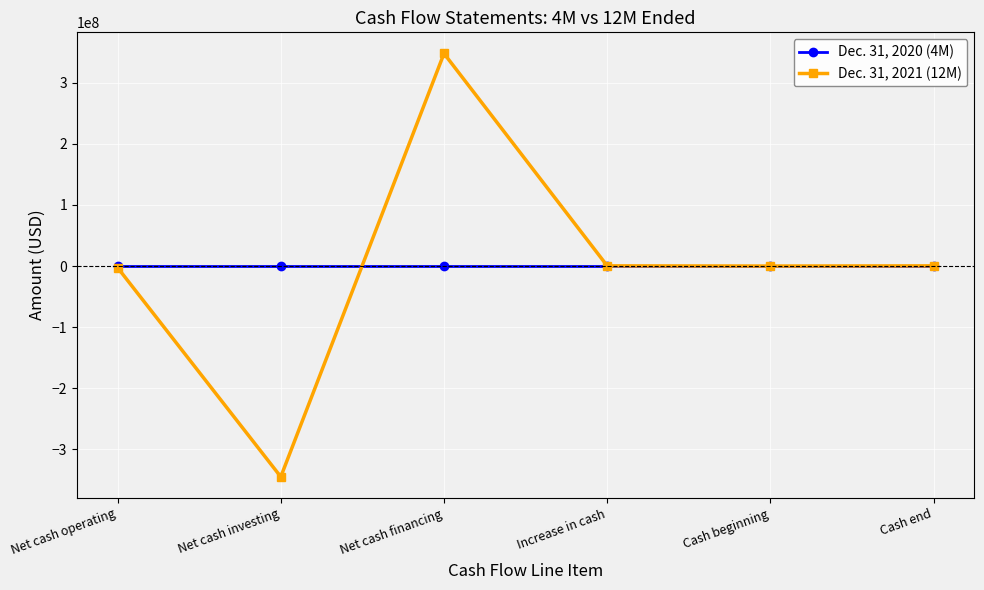

What is the difference between the maximum and second lowest values in the Dec. 31, 2021 (12M) series?

350540471